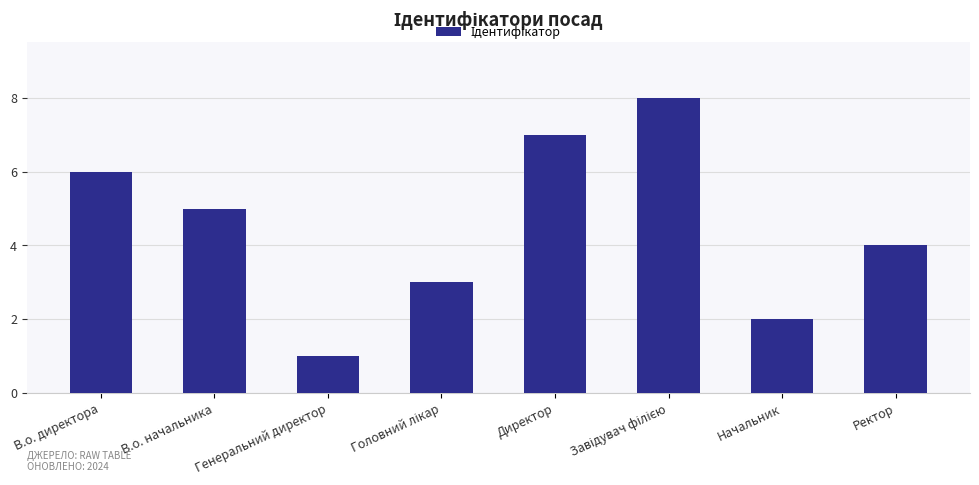

What is the label of the 7th bar from the right?

В.о. начальника